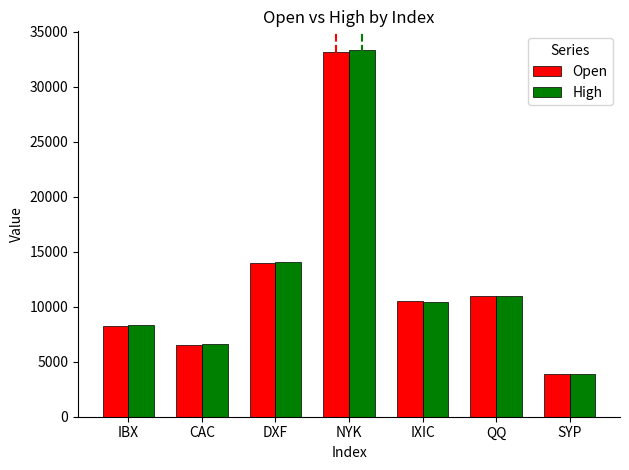

True or false: Open has a value of 3844.8 at SYP.

True